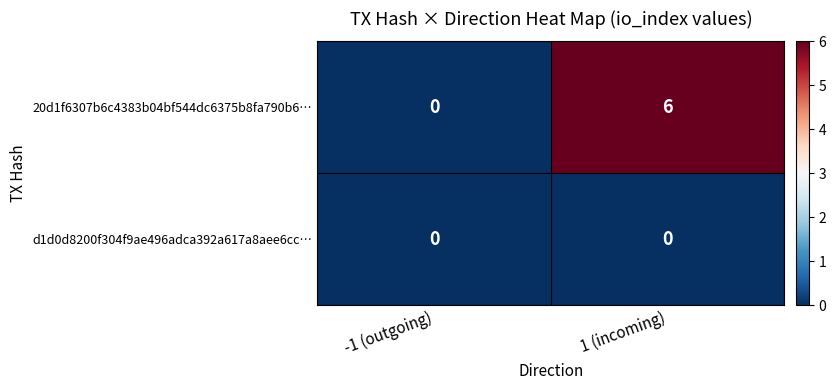

Reading left to right, what are all the values shown in this chart?

20d1f6307b6c4383b04bf544dc6375b8fa790b6…: 0	6
d1d0d8200f304f9ae496adca392a617a8aee6cc…: 0	0